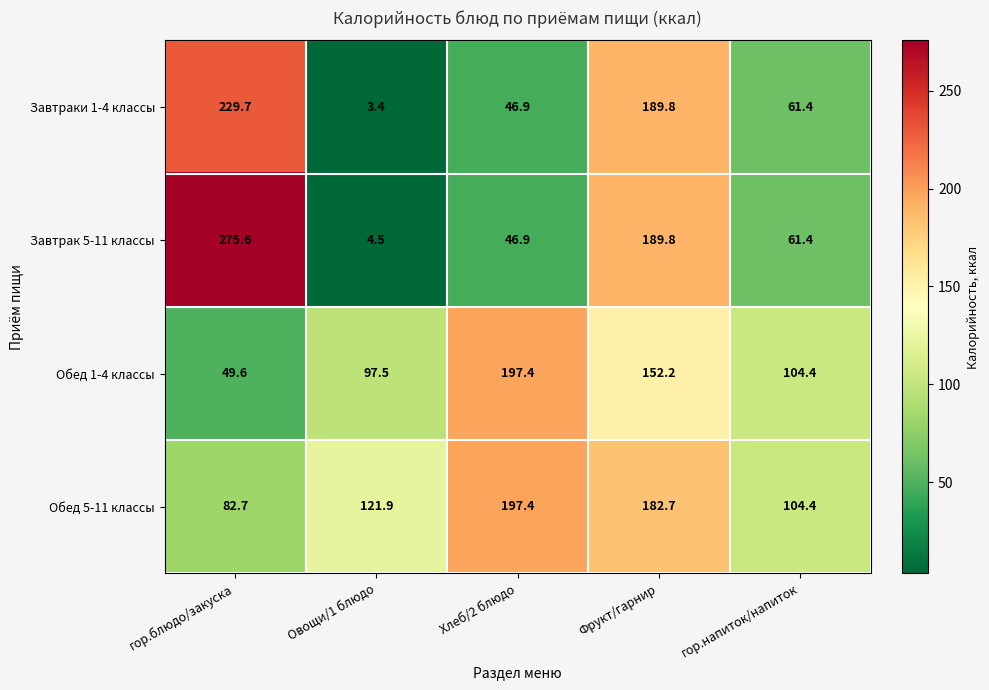

True or false: Завтраки 1-4 классы has a value of 3.4 at Овощи/1 блюдо.

True